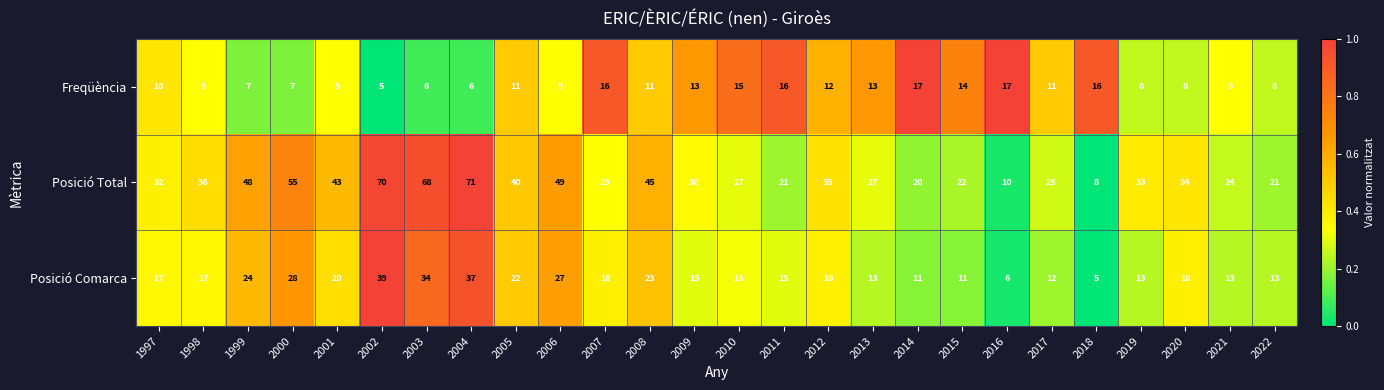

Is it true that Freqüència equals 13 at 2019?

False